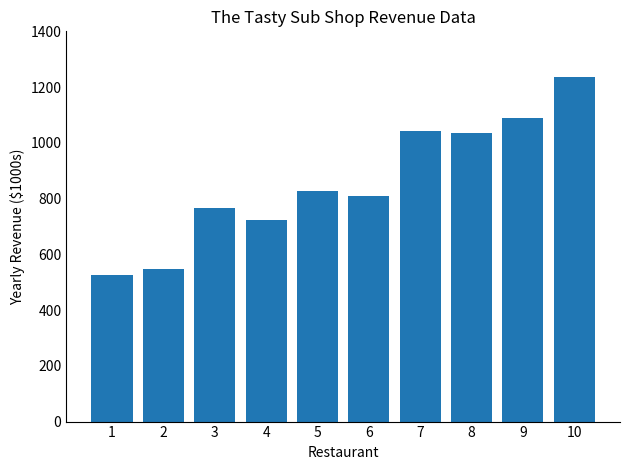

The chart shows a value of 113.6 at 2. True or false?

False